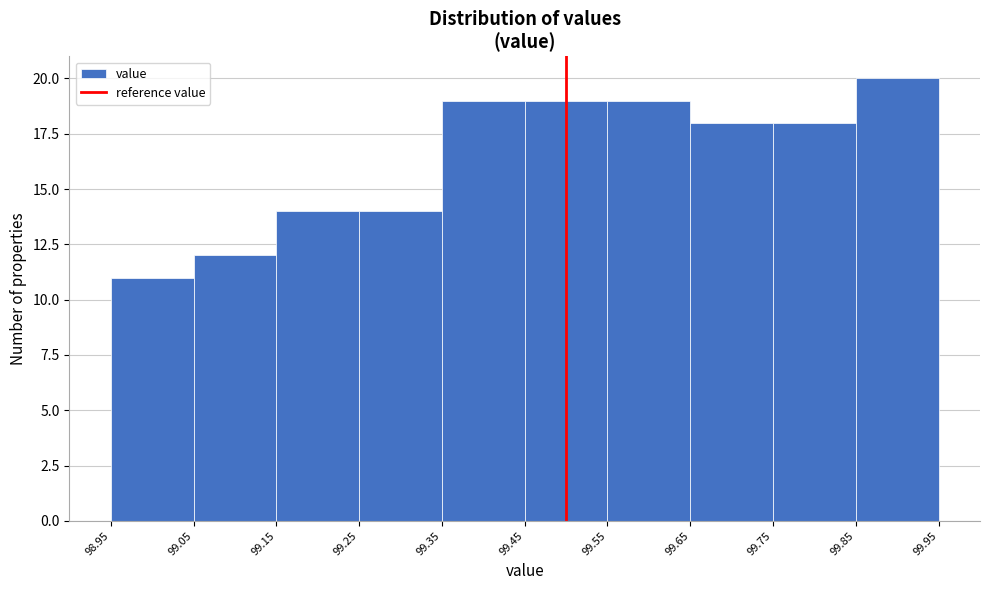

Reading left to right, list every bar in this chart as the range it spans on the x-axis followed by its height. The values are not printed on the chart, so give them approximately, as read against the axis.

98.95 to 99.05: 11
99.05 to 99.15: 12
99.15 to 99.25: 14
99.25 to 99.35: 14
99.35 to 99.45: 19
99.45 to 99.55: 19
99.55 to 99.65: 19
99.65 to 99.75: 18
99.75 to 99.85: 18
99.85 to 99.95: 20